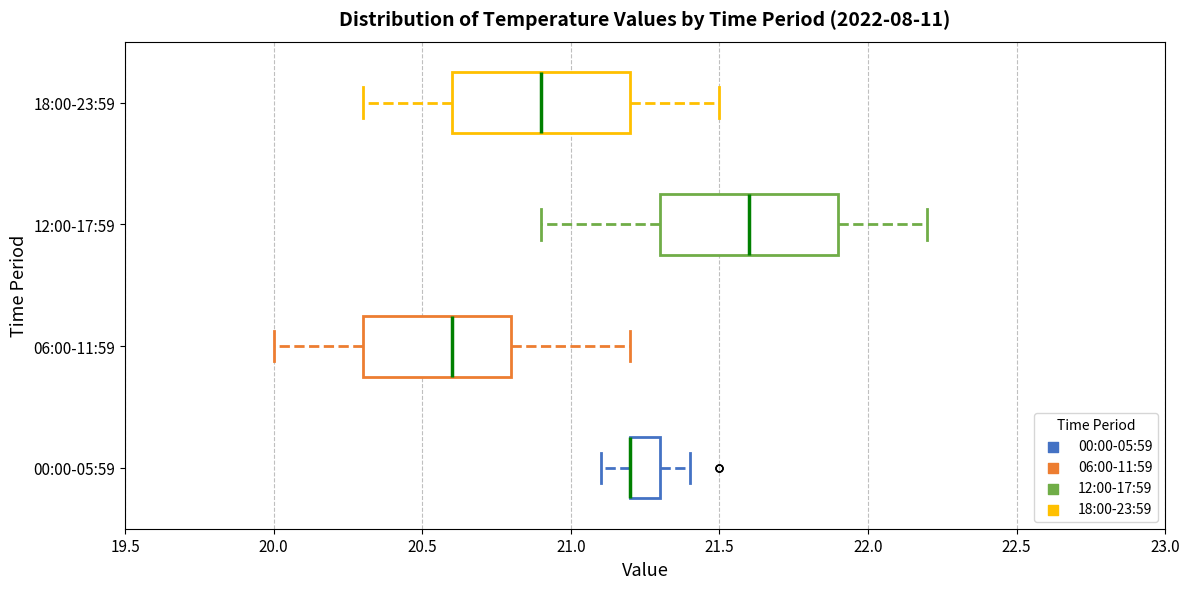

Reading bottom to top, transcribe this box plot: for each box, give where its median line is, the range the box spans, and where its two whiskers end, as read against the x-axis. The values are not printed on the chart, so give them approximately, as read against the axis.

00:00-05:59: median 21.2 (drawn on the box's left edge), box 21.2 to 21.3, whiskers 21.1 to 21.4
06:00-11:59: median 20.6, box 20.3 to 20.8, whiskers 20.0 to 21.2
12:00-17:59: median 21.6, box 21.3 to 21.9, whiskers 20.9 to 22.2
18:00-23:59: median 20.9, box 20.6 to 21.2, whiskers 20.3 to 21.5